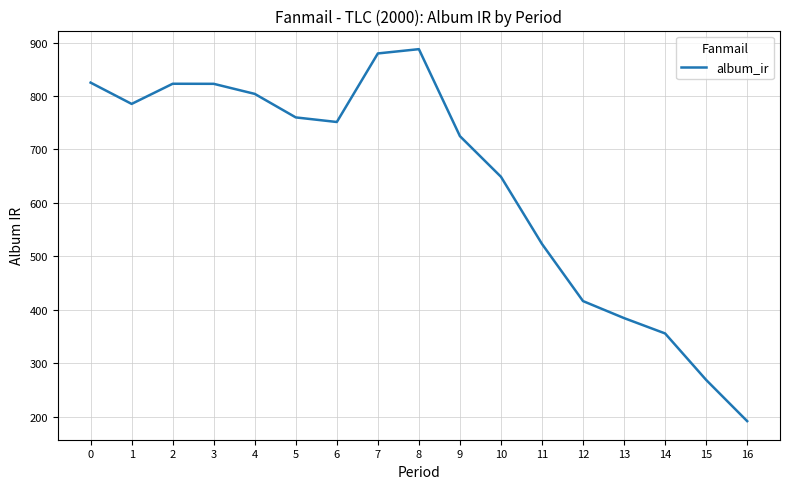

Approximately how many times larger is the value at 6 compared to 12?

1.8